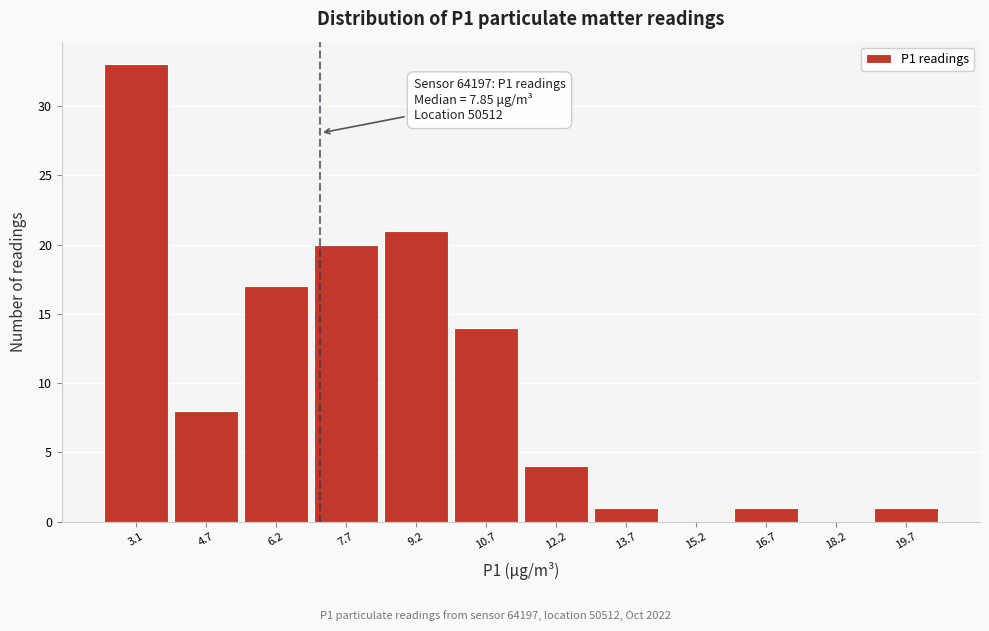

Reading left to right, list all the values displayed in this chart.

3.1=33	4.7=8	6.2=17	7.7=20	9.2=21	10.7=14	12.2=4	13.7=1	15.2=0	16.7=1	18.2=0	19.7=1